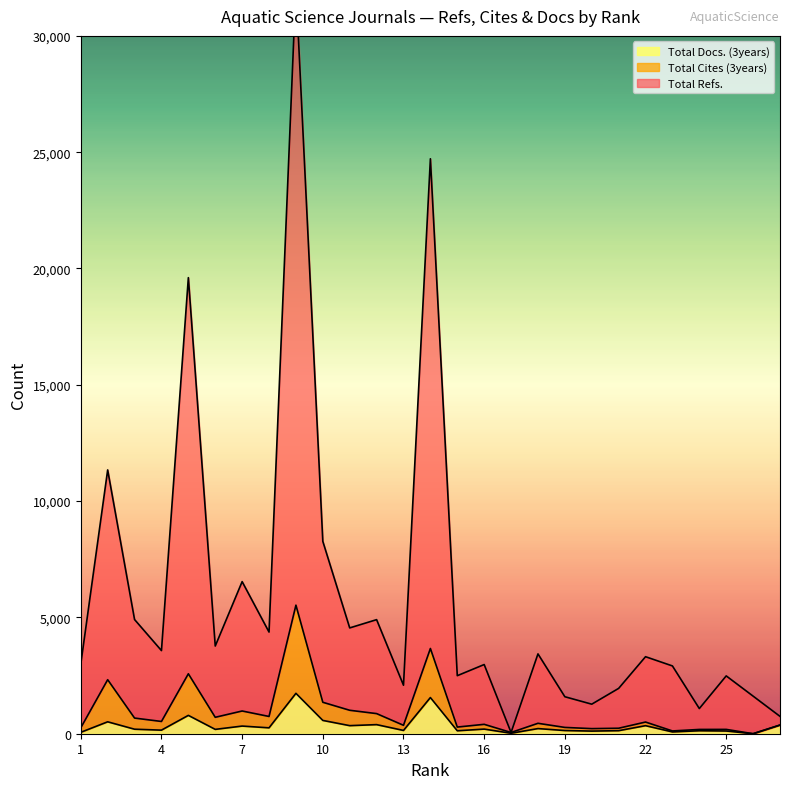

What is the value of the Total Cites (3years) point at the 16th from the left?

404